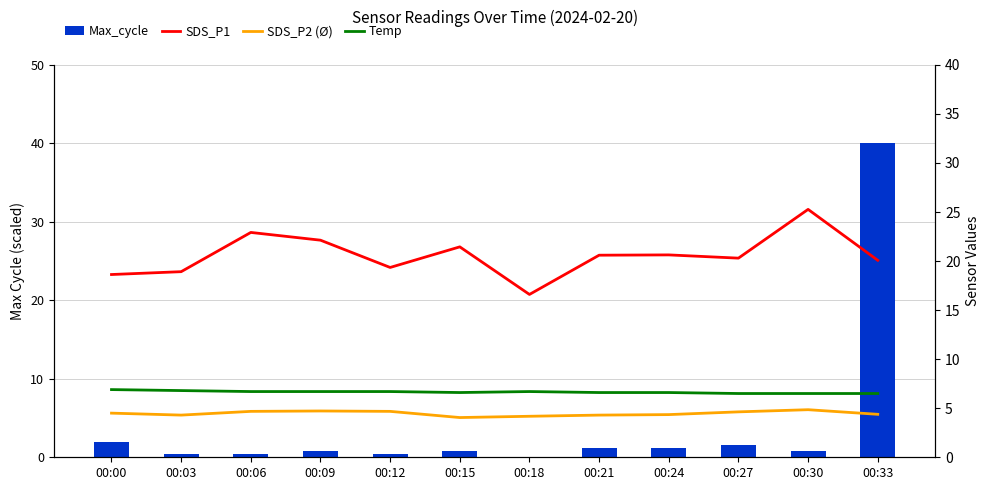

What is the value of the SDS_P1 bar at the 9th from the left?

20.6